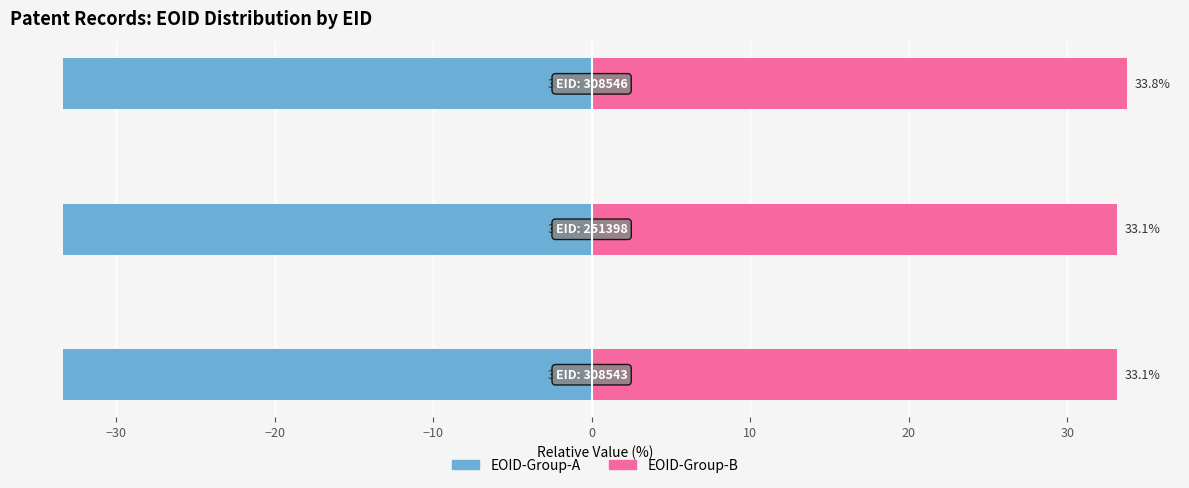

Is it true that EOID-Group-A equals 0.2 at −20?

False